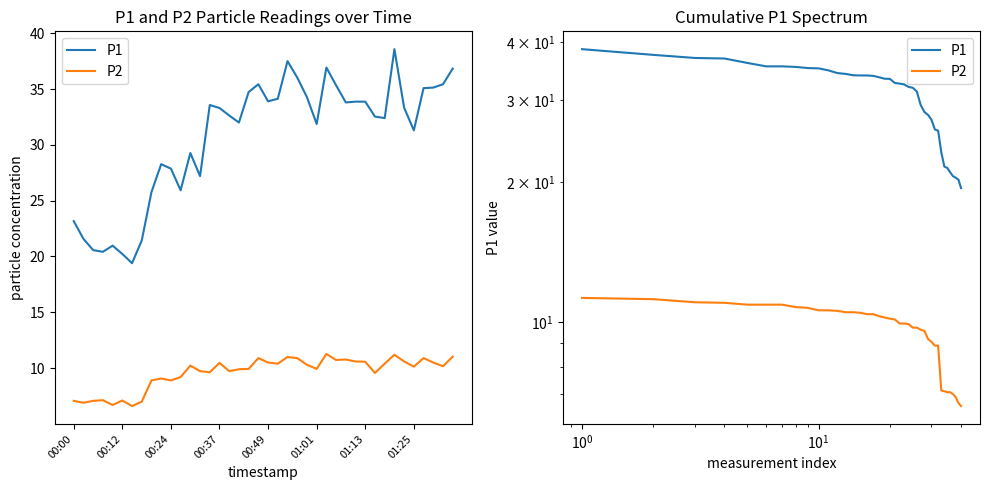

Reading left to right, transcribe all the data shown in this chart.

P1: 38.6	37.5	36.9	36.8	36.0	35.4	35.4	35.3	35.1	35.1	34.7	34.3	34.1	33.9	33.9	33.9	33.8	33.6	33.3	33.3	32.6	32.5	32.4	32.0	31.9	31.3	29.3	28.3	27.9	27.2	25.9	25.8	23.2	21.6	21.4	21.0	20.6	20.4	20.2	19.4
P2: 11.3	11.2	11.0	11.0	10.9	10.9	10.9	10.8	10.7	10.6	10.6	10.6	10.5	10.5	10.5	10.4	10.4	10.3	10.2	10.2	10.1	9.9	9.9	9.9	9.7	9.7	9.6	9.6	9.2	9.1	8.9	8.9	7.1	7.1	7.1	7.1	7.0	6.9	6.7	6.6